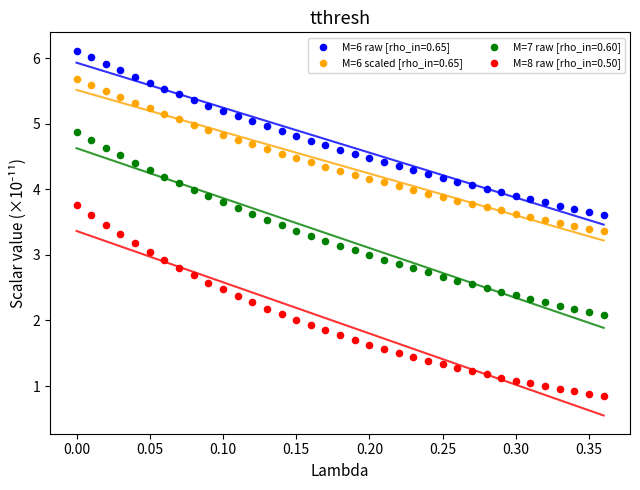

Which series reaches the minimum Y coordinate?

M=8 raw [rho_in=0.50]